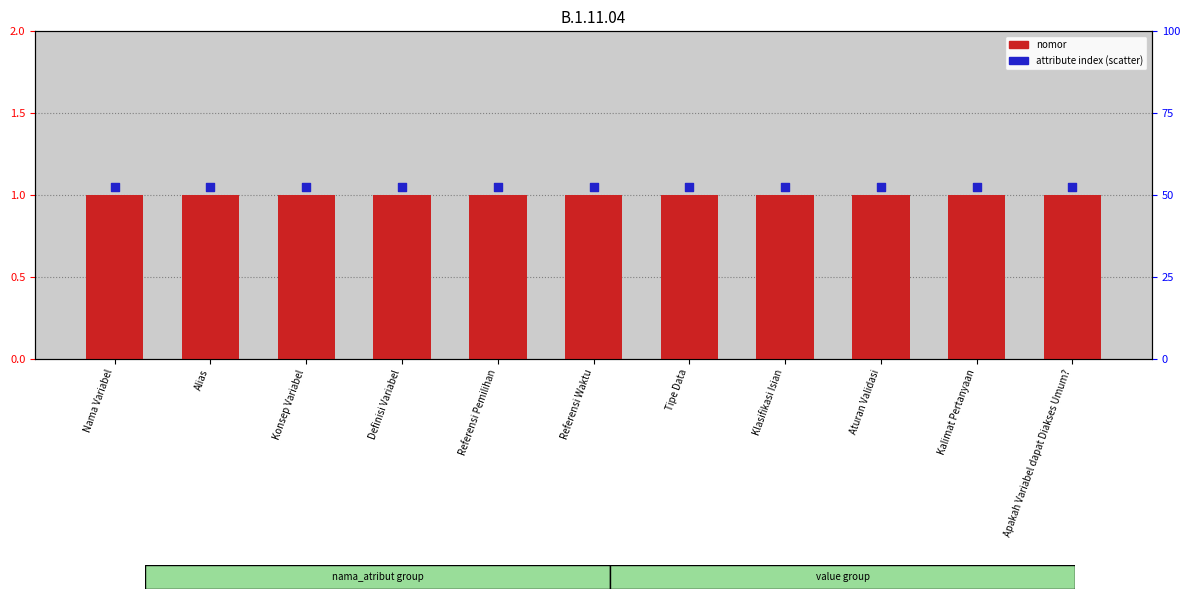

Which series has the largest total across all categories?

attribute index